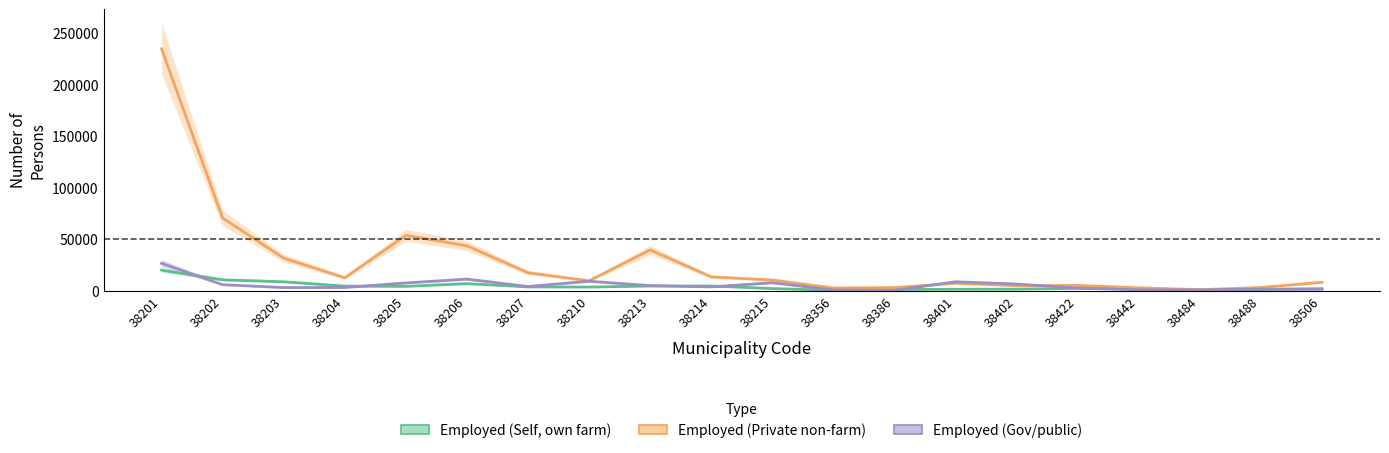

Which series has the widest spread of values?

Employed (Private non-farm)